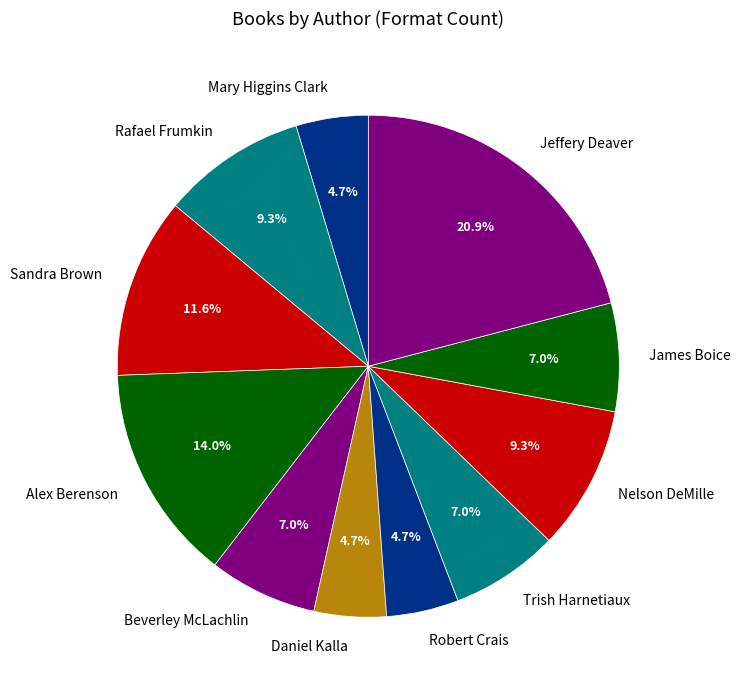

To the nearest percent, what is the combined percentage of Jeffery Deaver and Nelson DeMille?

30%